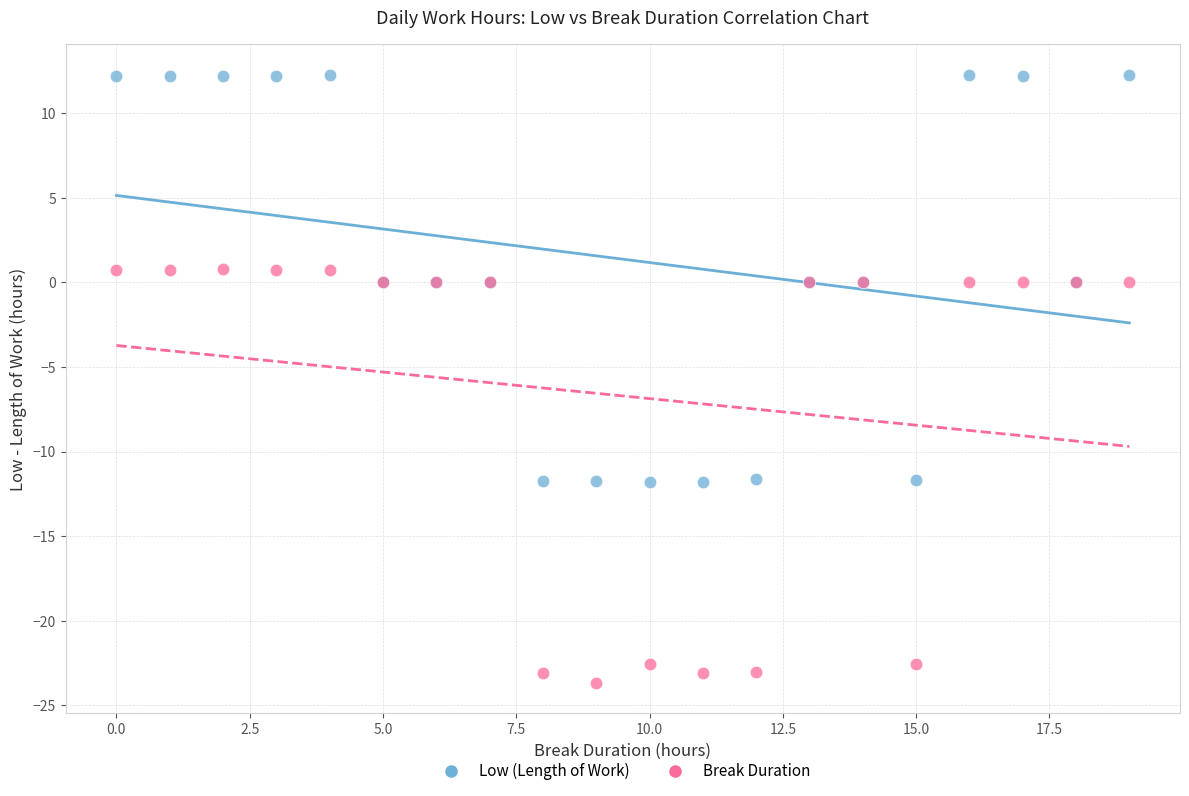

Which series contains the lowest Y value?

Break Duration